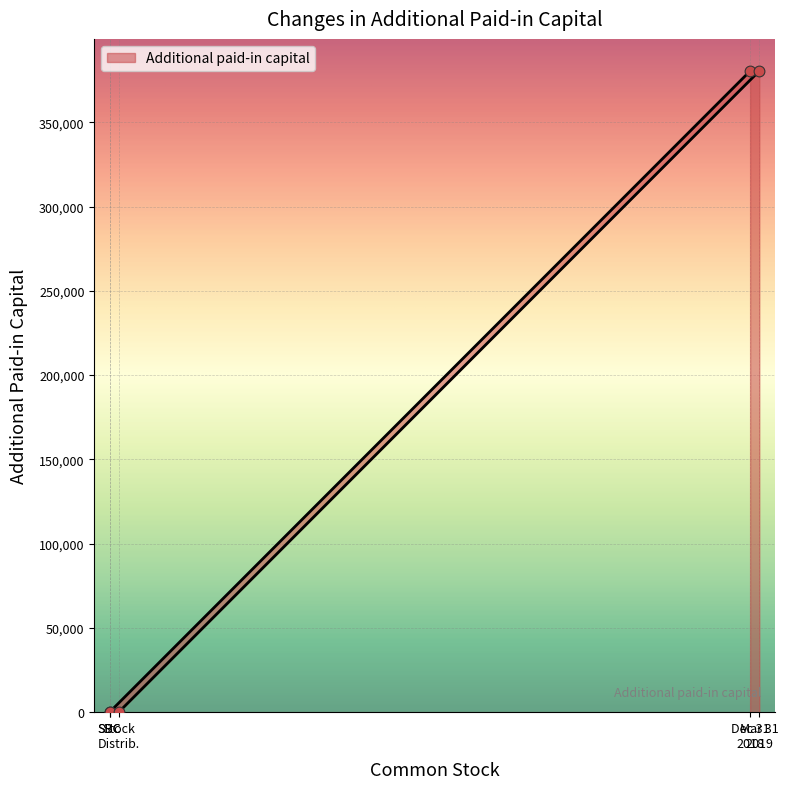

What is the change in value from SBC to Mar 31 2019?

+380407